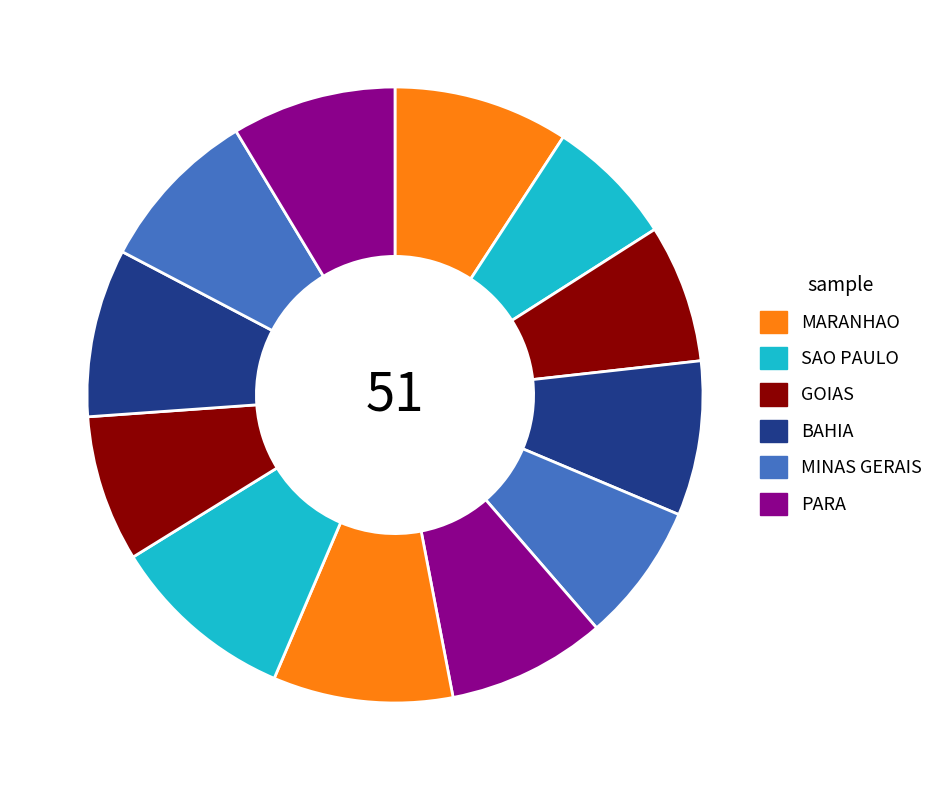

How many slices are in this pie chart?

12